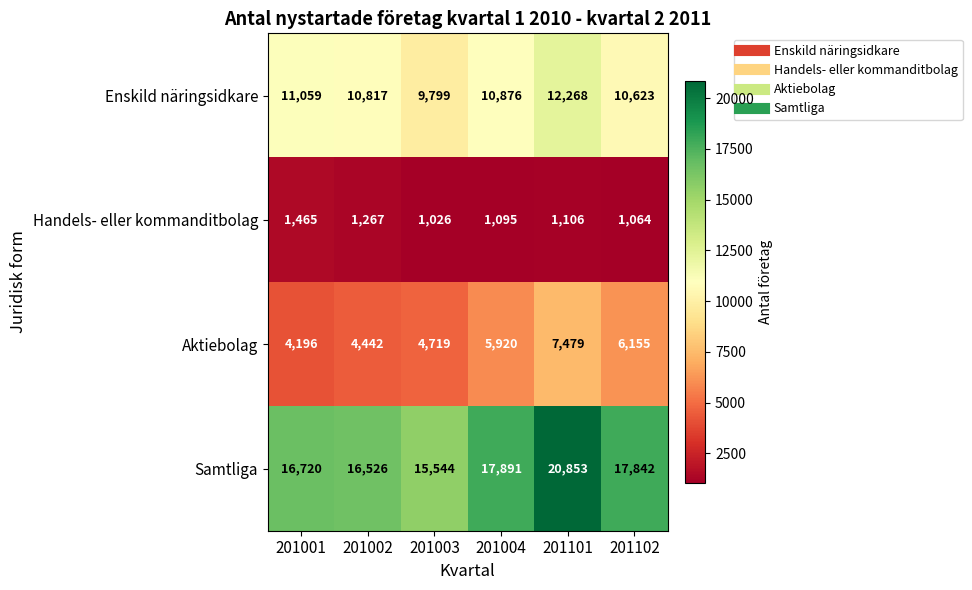

Where is Enskild näringsidkare nearest to the value 11033?

201001